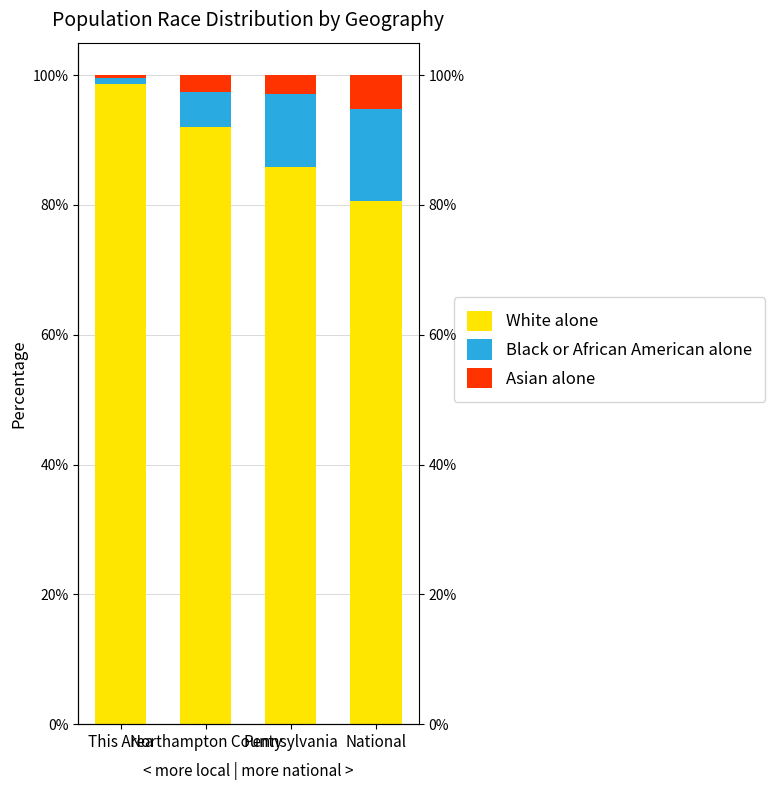

How many bars are there in each group?

3